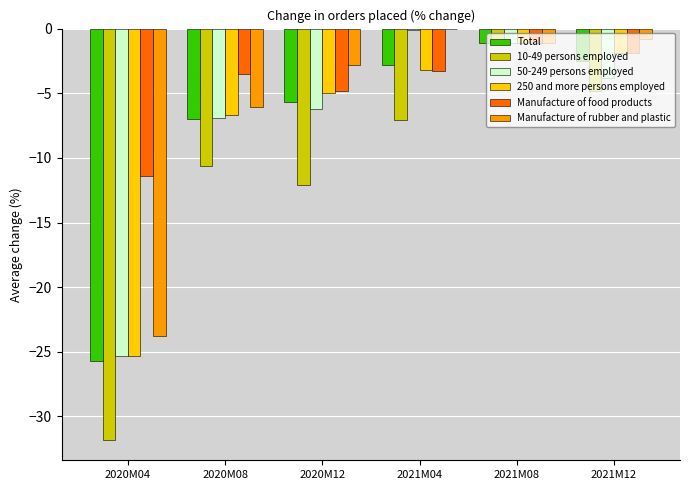

What is the spread (max minus min) of values at 2021M04?

7.1